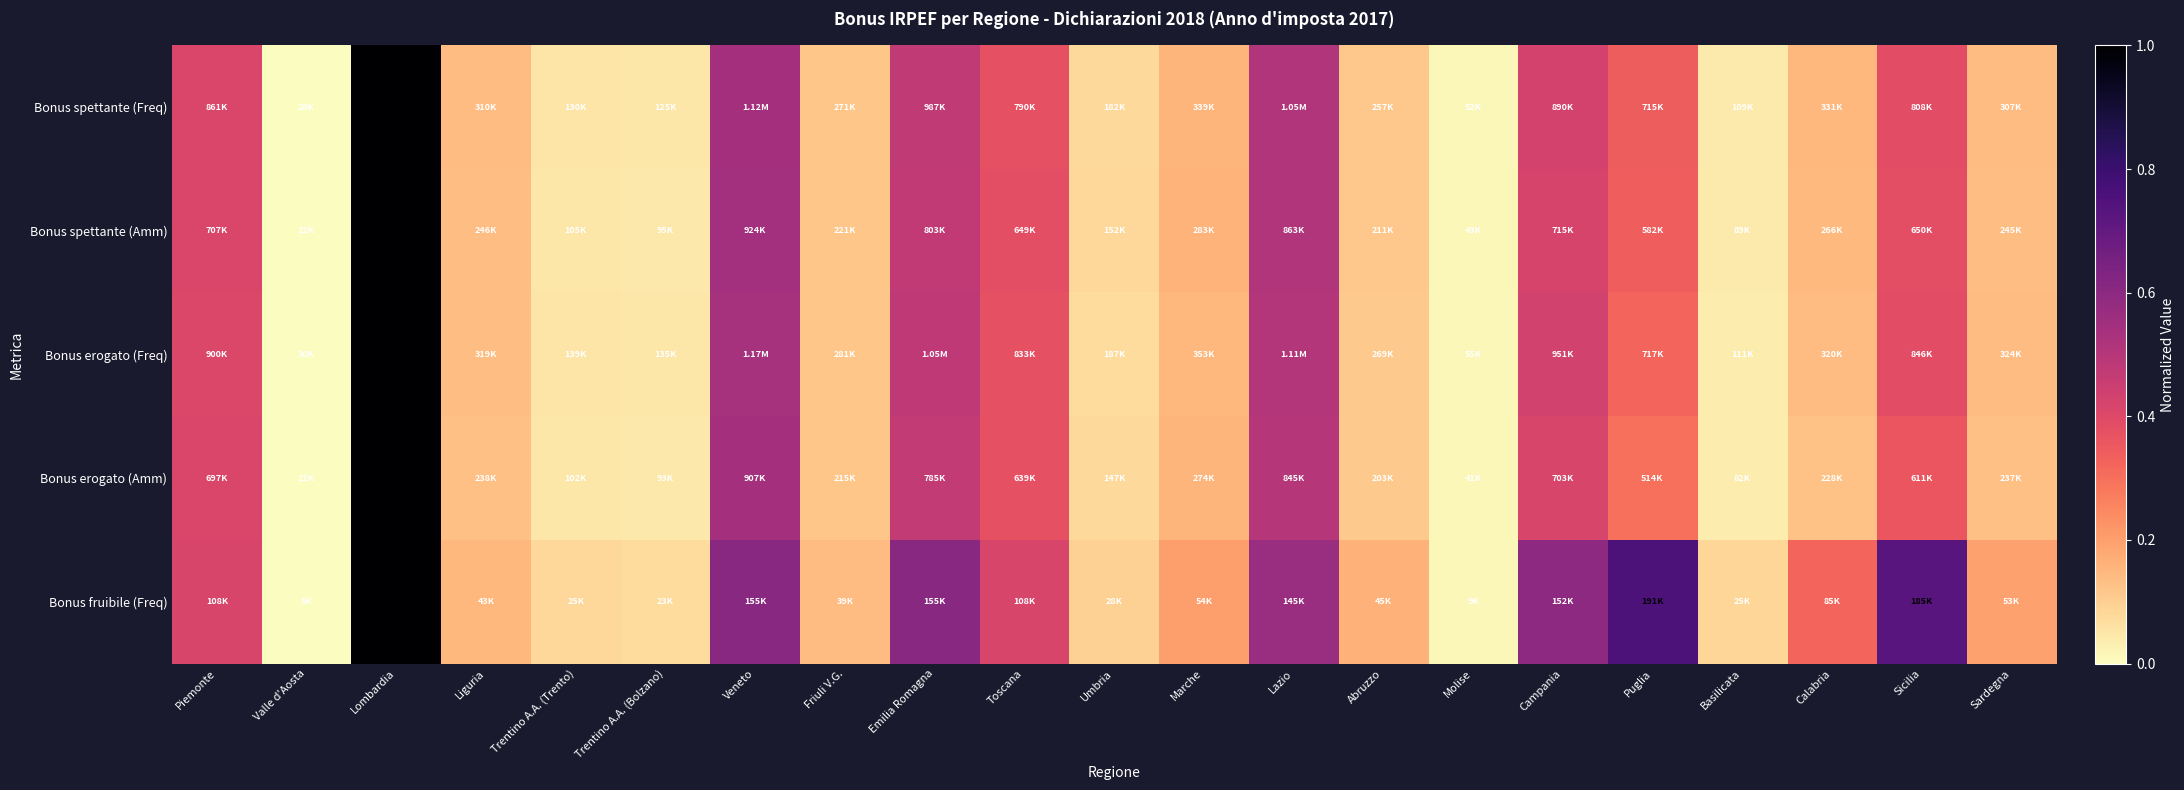

Which label corresponds to the largest value in the chart?

Lombardia